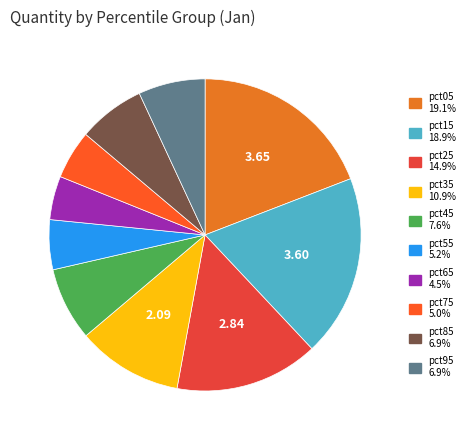

To the nearest percent, what is the difference between the largest and smallest slice percentages?

15%